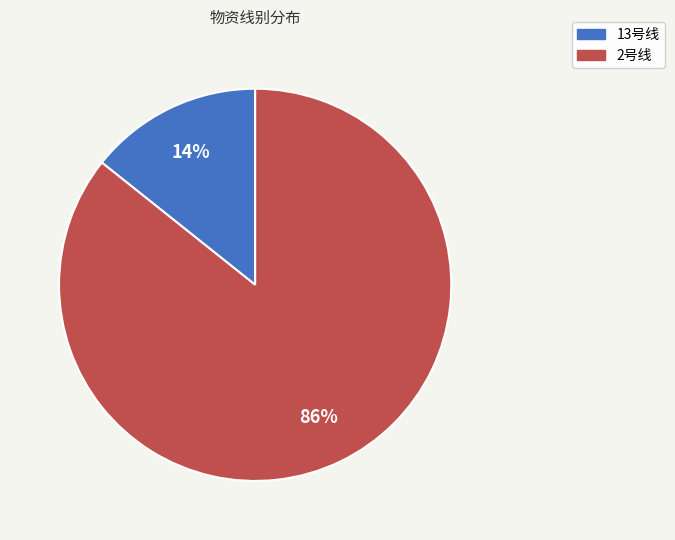

What percentage is the 13号线 slice, to the nearest percent?

14%